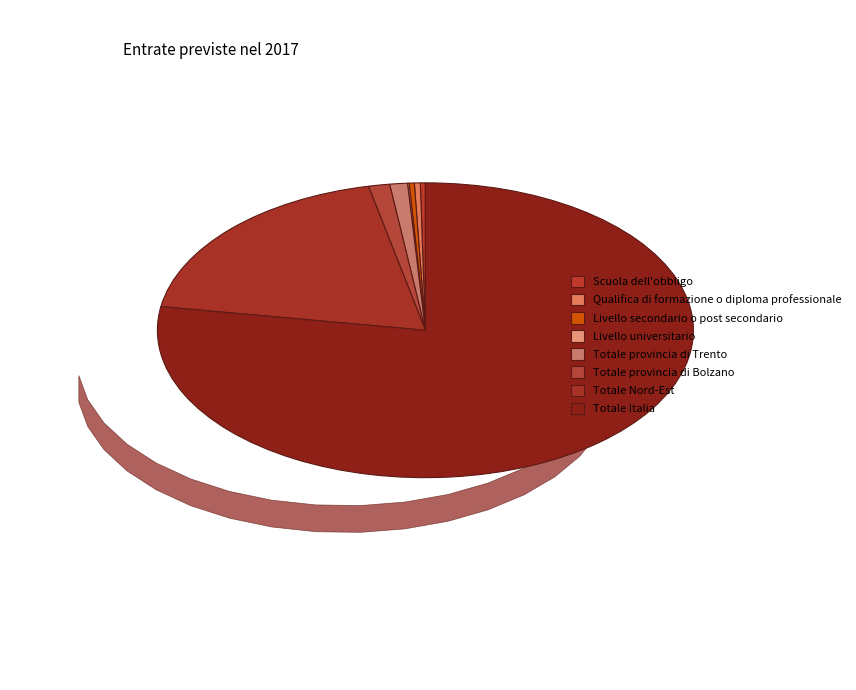

What is the largest slice in the pie chart?

Totale Italia